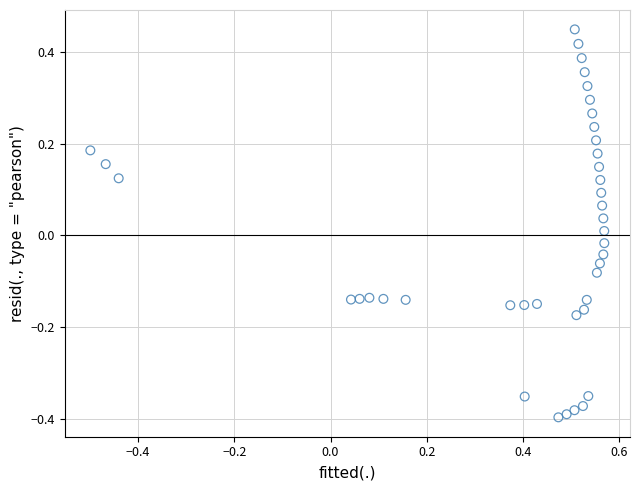

What is the range of X values (max minus min)?

1.1